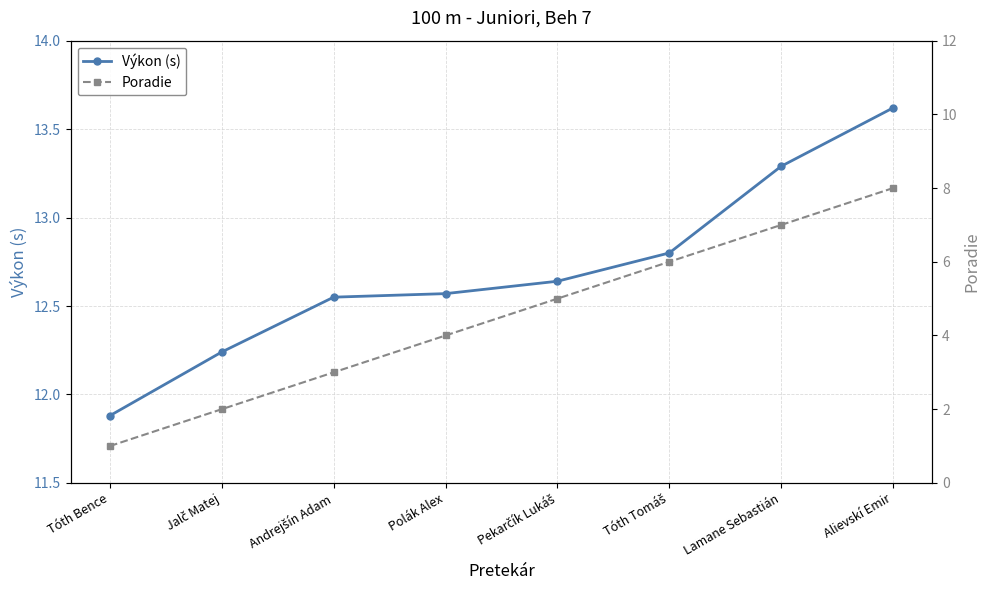

Which series has the largest total across all categories?

Výkon (s)